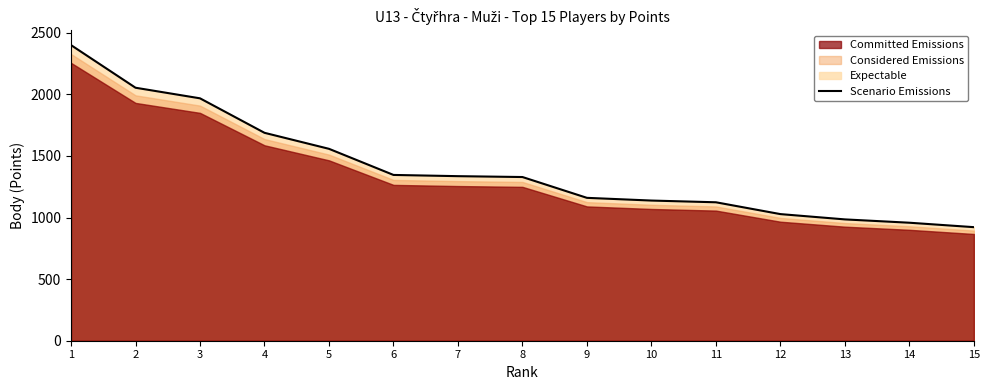

How many lines are shown in the chart?

1